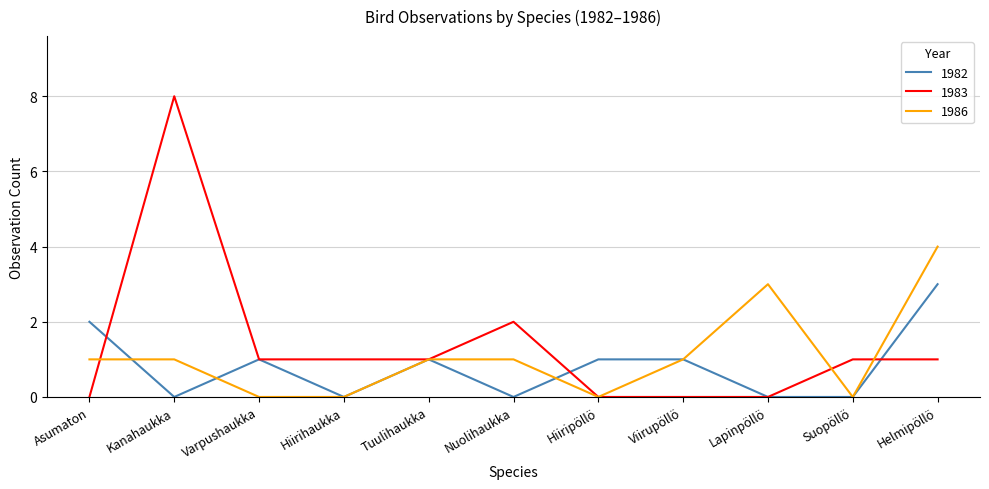

What is the difference between the maximum and minimum values in the 1982 series?

3